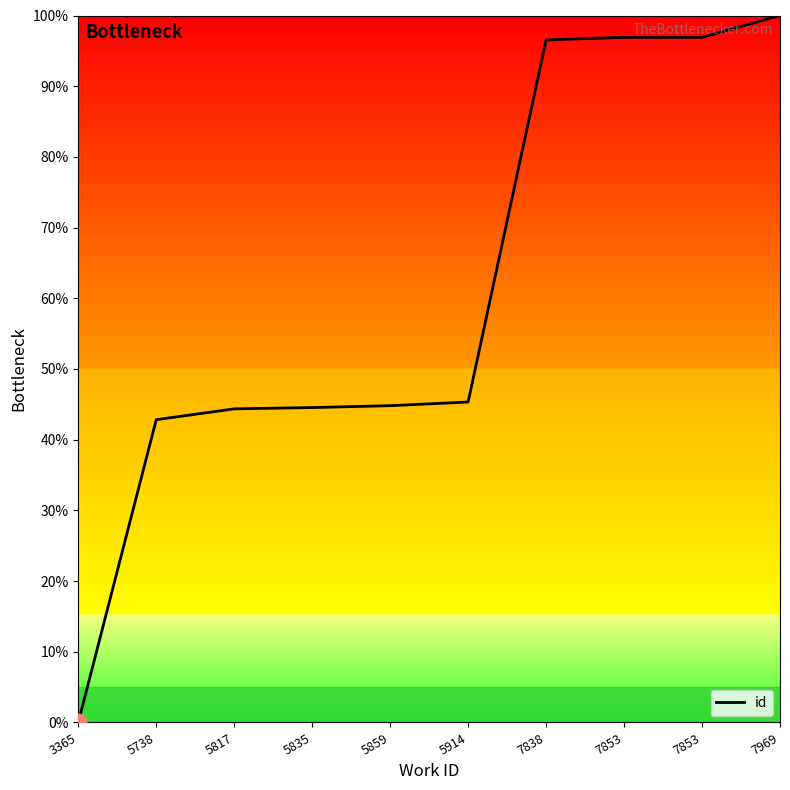

Is this an area chart (filled region under the line)?

Yes